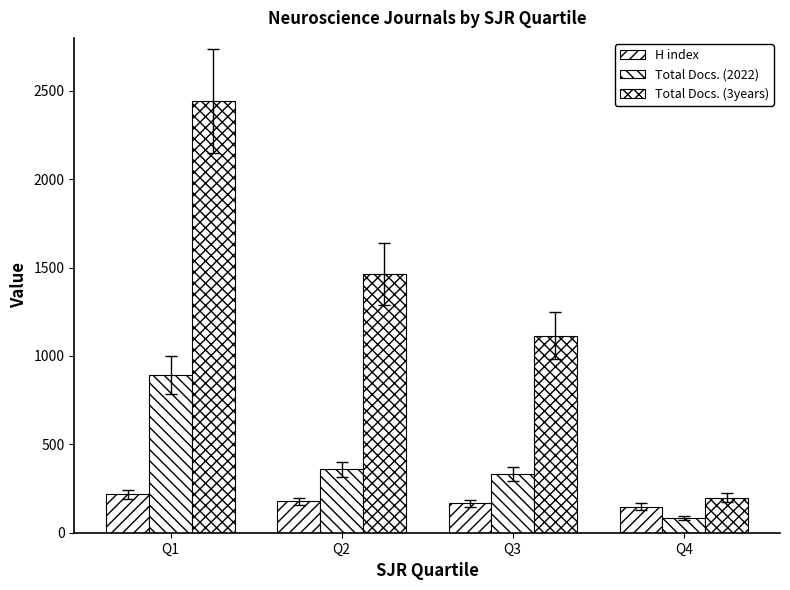

Count the number of data series in this chart.

3